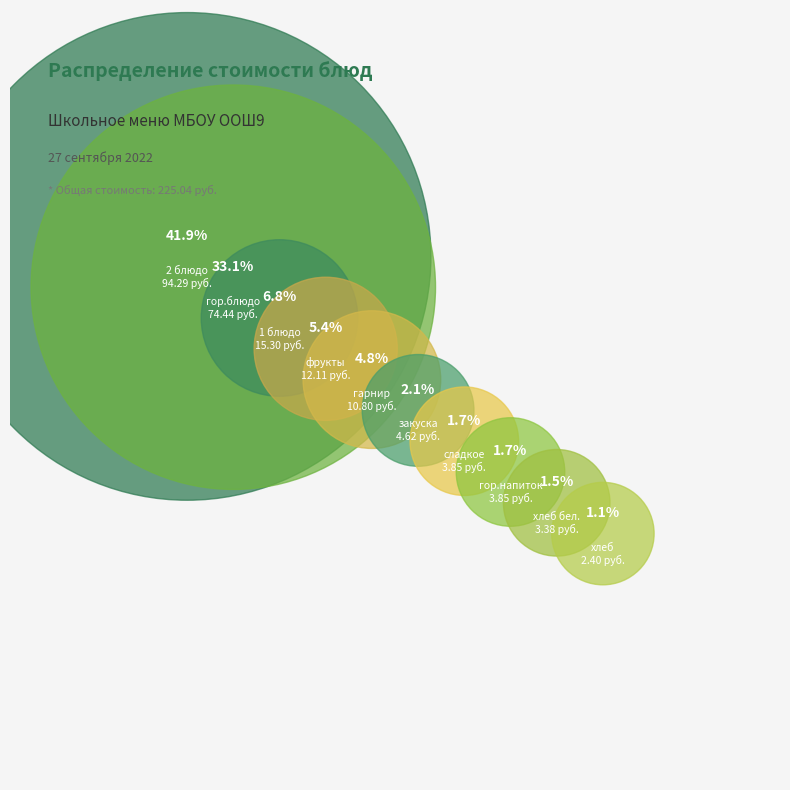

Is 1 блюдо the majority of the pie?

No